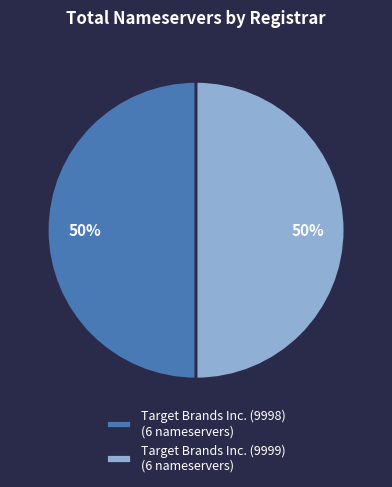

To the nearest percent, what is the average slice percentage?

50%